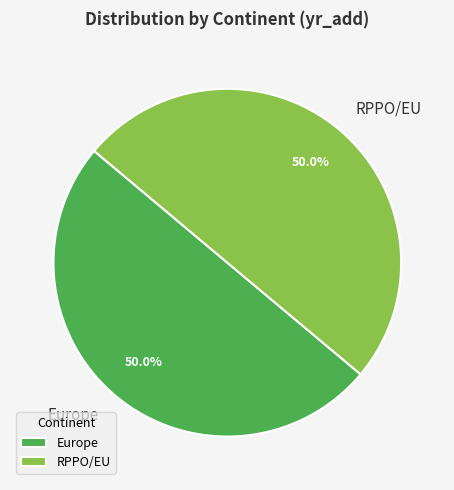

Combined, do Europe and RPPO/EU account for over 50%?

Yes